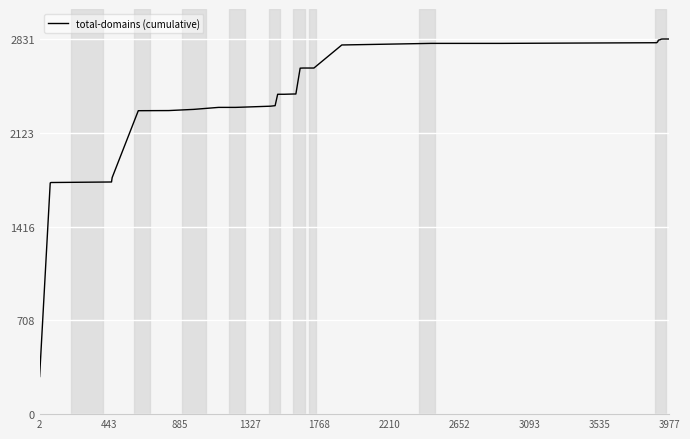

What is the difference between the maximum and minimum values?

2547